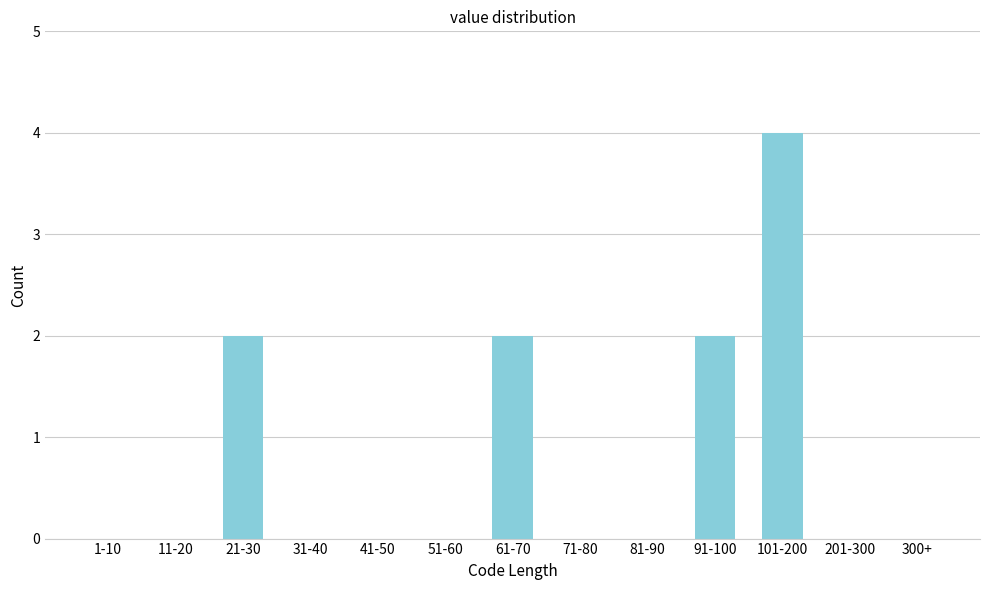

Reading right to left, transcribe all the data shown in this chart.

300+=0	201-300=0	101-200=4	91-100=2	81-90=0	71-80=0	61-70=2	51-60=0	41-50=0	31-40=0	21-30=2	11-20=0	1-10=0